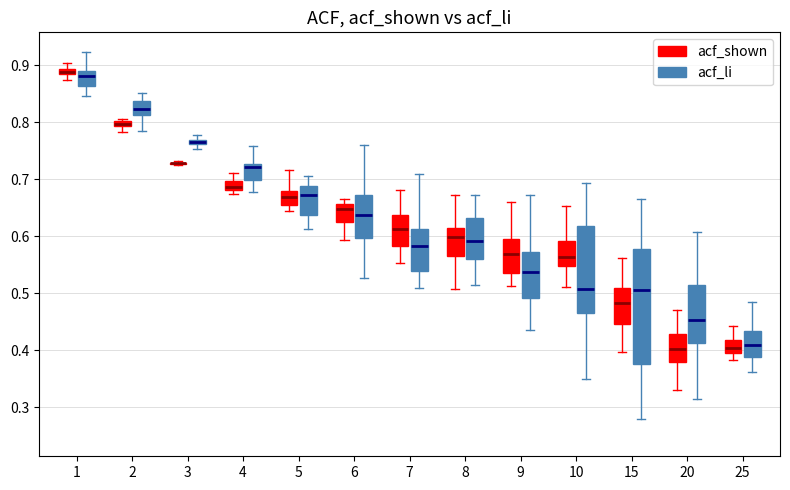

Where does the lower whisker of the box for 15 (acf_shown) end on the y-axis? The values are not printed on the chart, so give them approximately, as read against the axis.

0.40